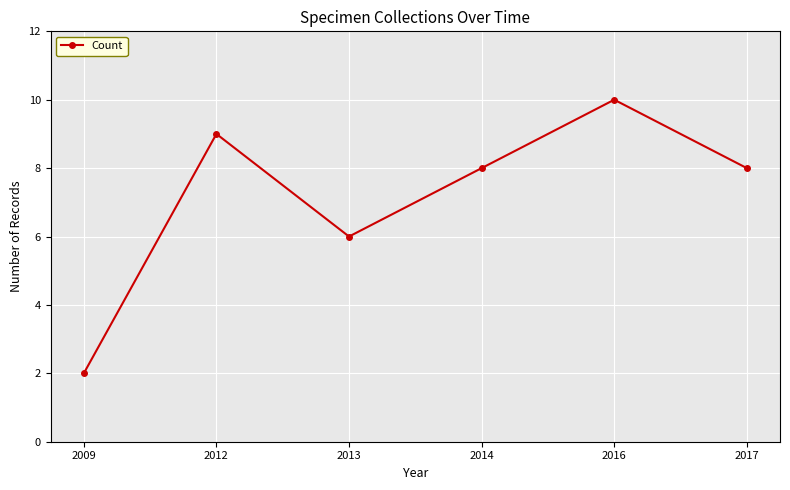

How many data points does each series have?

6